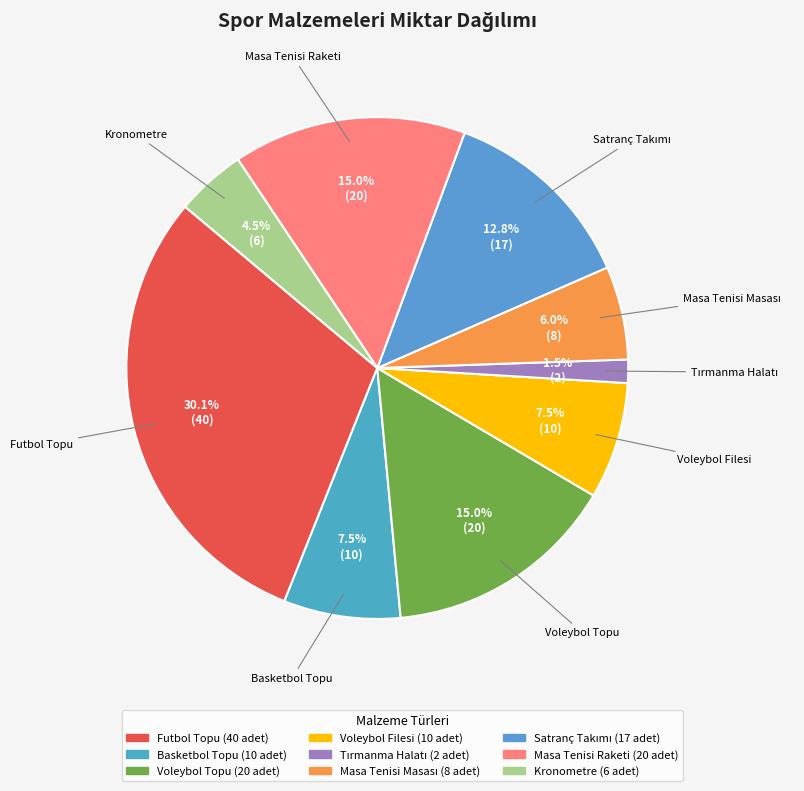

Which slice is the largest?

Futbol Topu